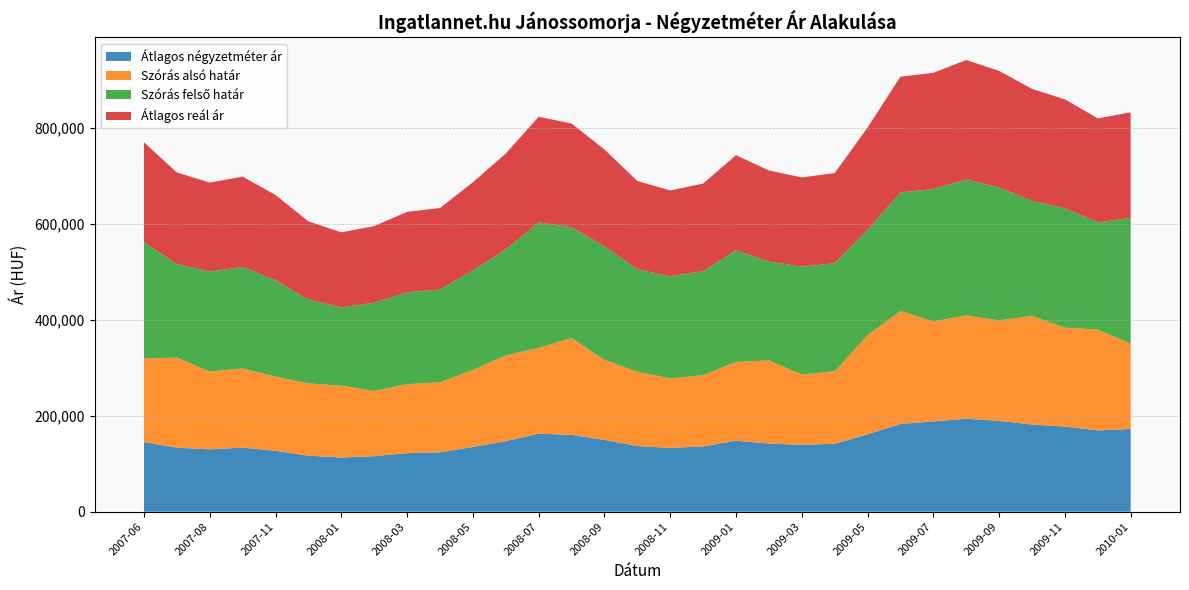

Reading right to left, list all the values displayed in this chart.

Átlagos négyzetméter ár: 172276	169158	177207	181521	189223	193537	187828	182874	160975	141462	139108	141802	147819	135921	132819	136633	149420	159959	162419	146852	134703	123715	121782	115620	112728	116635	126704	133503	129835	133364	144924
Szórás alsó határ: 177326	210103	206186	226414	209263	215381	208385	235148	206392	150943	146670	173201	164220	148427	144696	155073	166511	201642	179158	178536	160645	145713	143686	135903	149717	150575	154430	164916	161989	187509	174074
Szórás felső határ: 262306	223321	248256	239632	276699	282817	275821	246960	219634	224901	224704	206051	232324	216531	212800	213025	236895	230746	260954	220862	206953	193469	191442	183659	163023	174739	200872	211358	208431	194579	242212
Átlagos reál ár: 219816	216712	227221	233023	242981	249099	242103	241054	213013	187922	185687	189626	198272	182479	178748	184049	201703	216194	220056	199699	183799	169591	167564	159781	156370	162657	177651	188137	185210	191044	208143